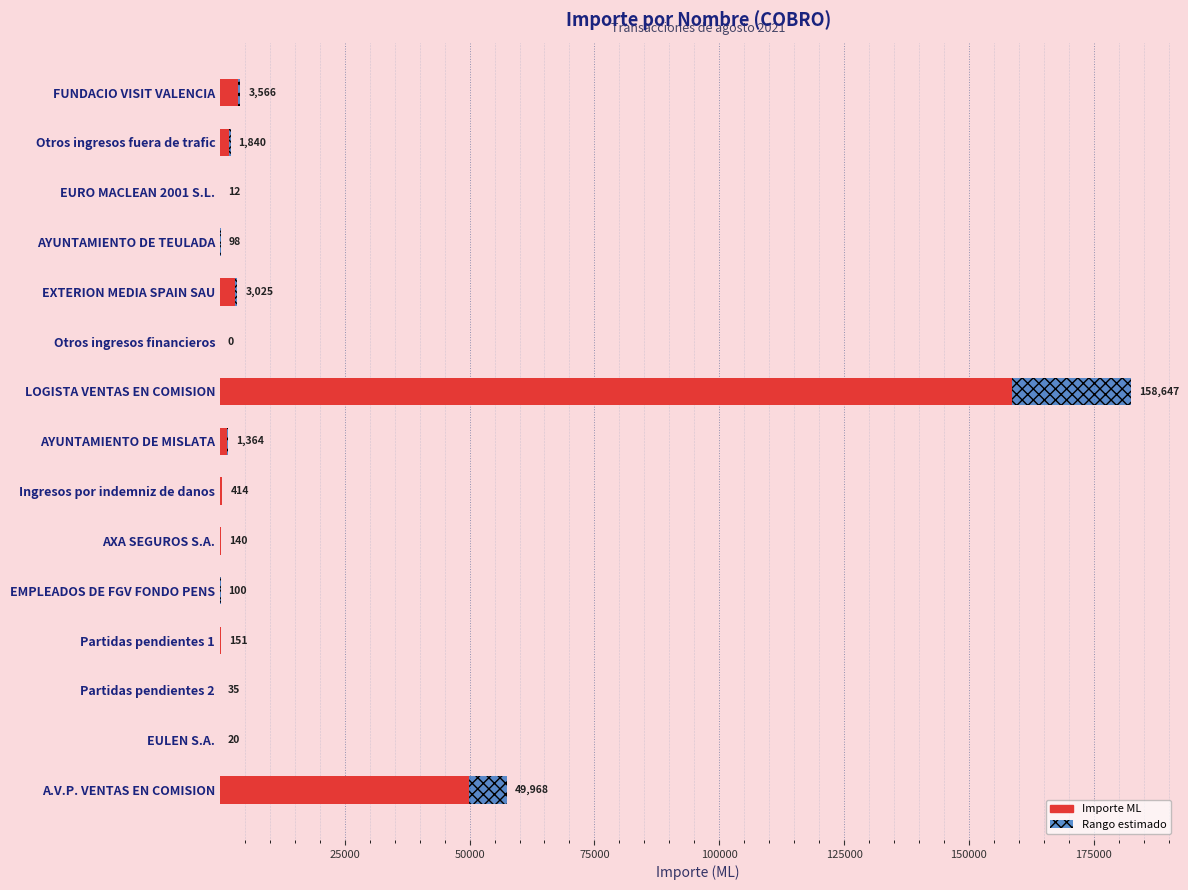

At which category is the sum across all series the highest?

LOGISTA VENTAS EN COMISION